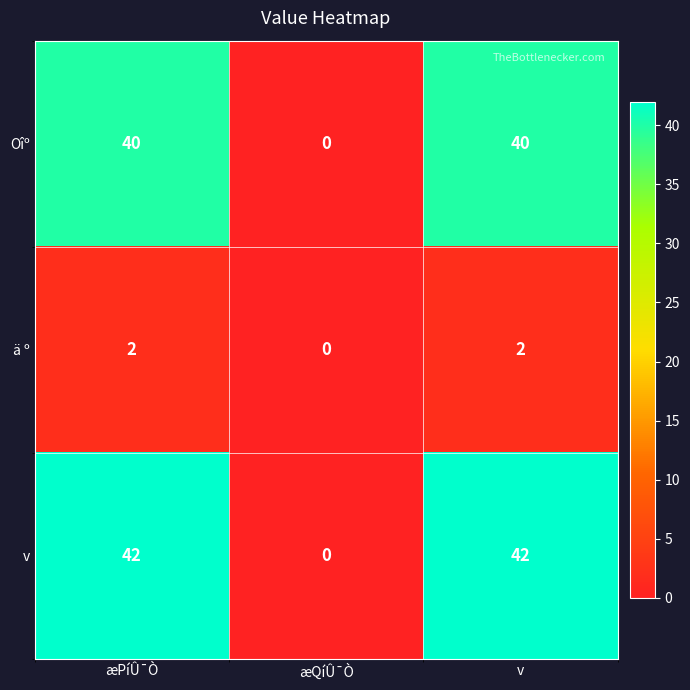

What is the greatest value displayed?

42